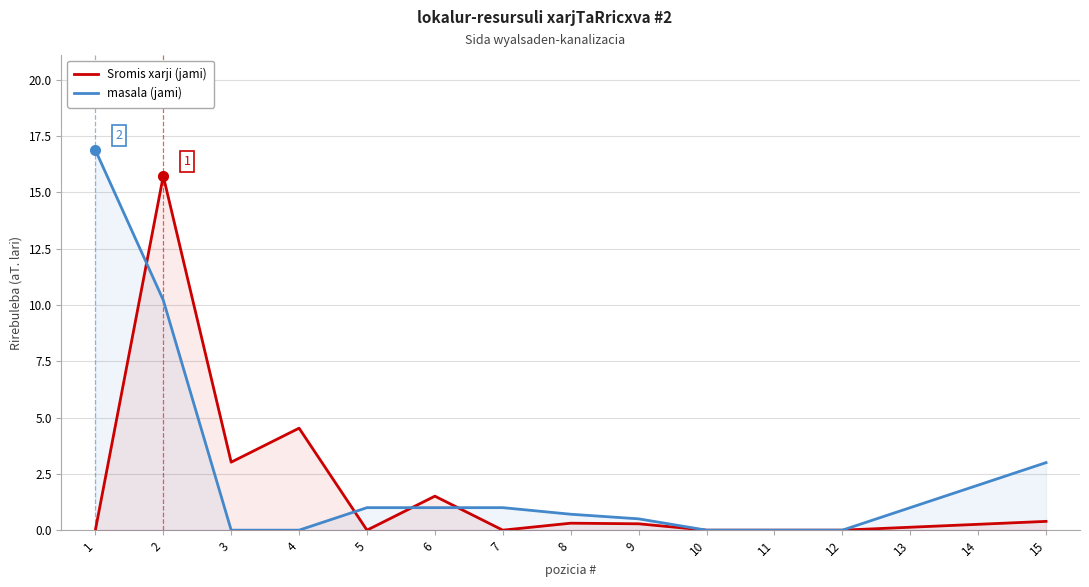

What value does the Sromis xarji (jami) series have at 9?

0.3